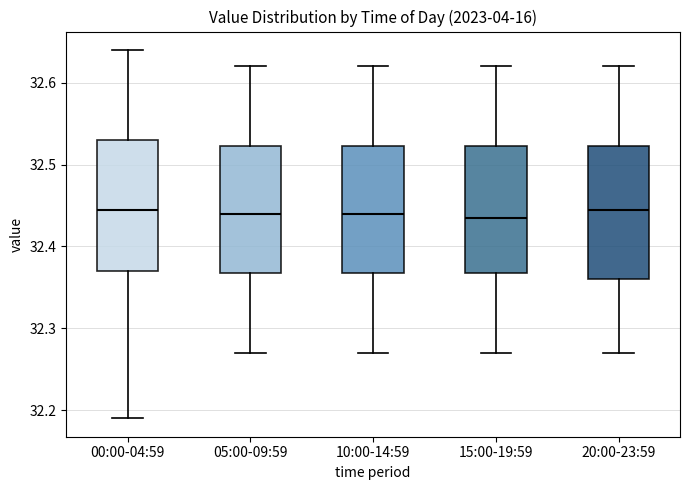

Reading left to right, transcribe this box plot: for each box, give where its median line is, the range the box spans, and where its two whiskers end, as read against the y-axis. The values are not printed on the chart, so give them approximately, as read against the axis.

00:00-04:59: median 32.45, box 32.37 to 32.53, whiskers 32.19 to 32.64
05:00-09:59: median 32.44, box 32.37 to 32.52, whiskers 32.27 to 32.62
10:00-14:59: median 32.44, box 32.37 to 32.52, whiskers 32.27 to 32.62
15:00-19:59: median 32.44, box 32.37 to 32.52, whiskers 32.27 to 32.62
20:00-23:59: median 32.45, box 32.36 to 32.52, whiskers 32.27 to 32.62